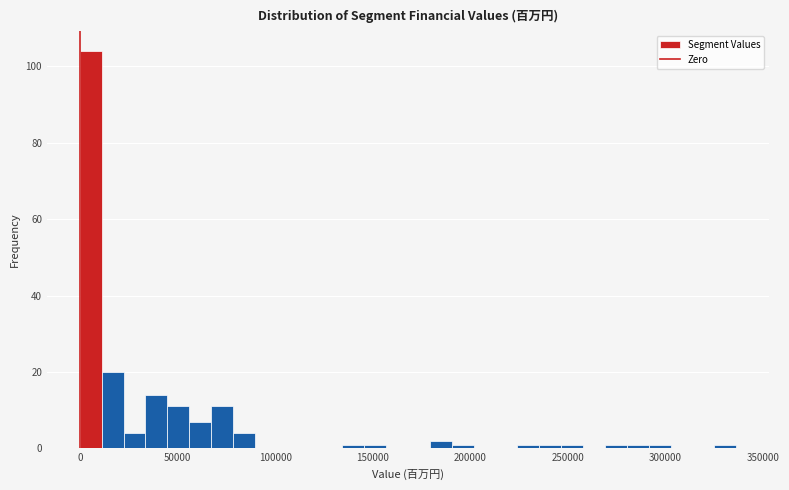

Read against the x-axis, roughly where is the centre of the tallest bar?

5000